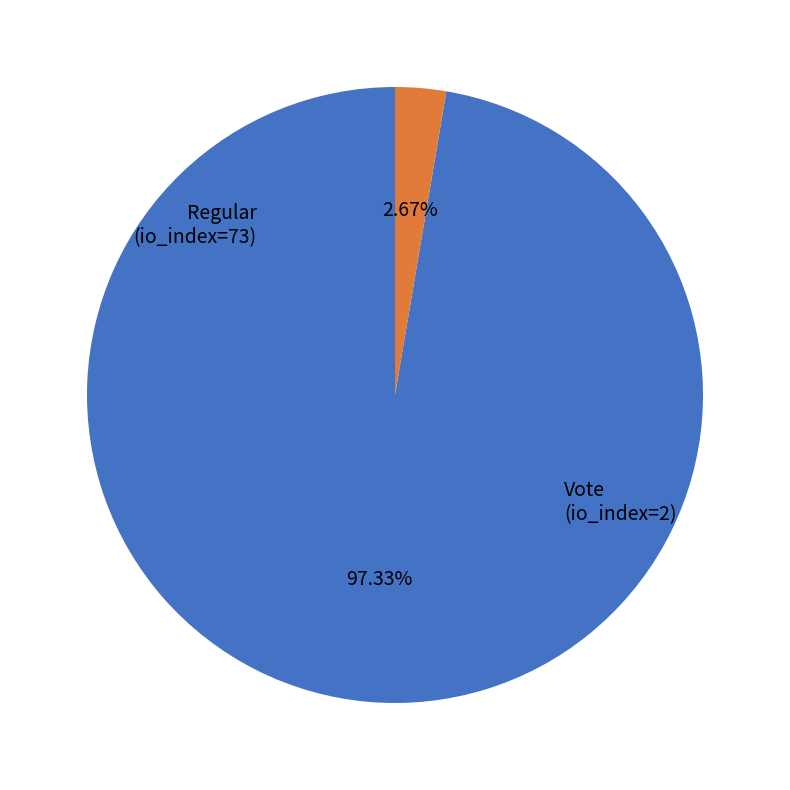

How many slices are in this pie chart?

2